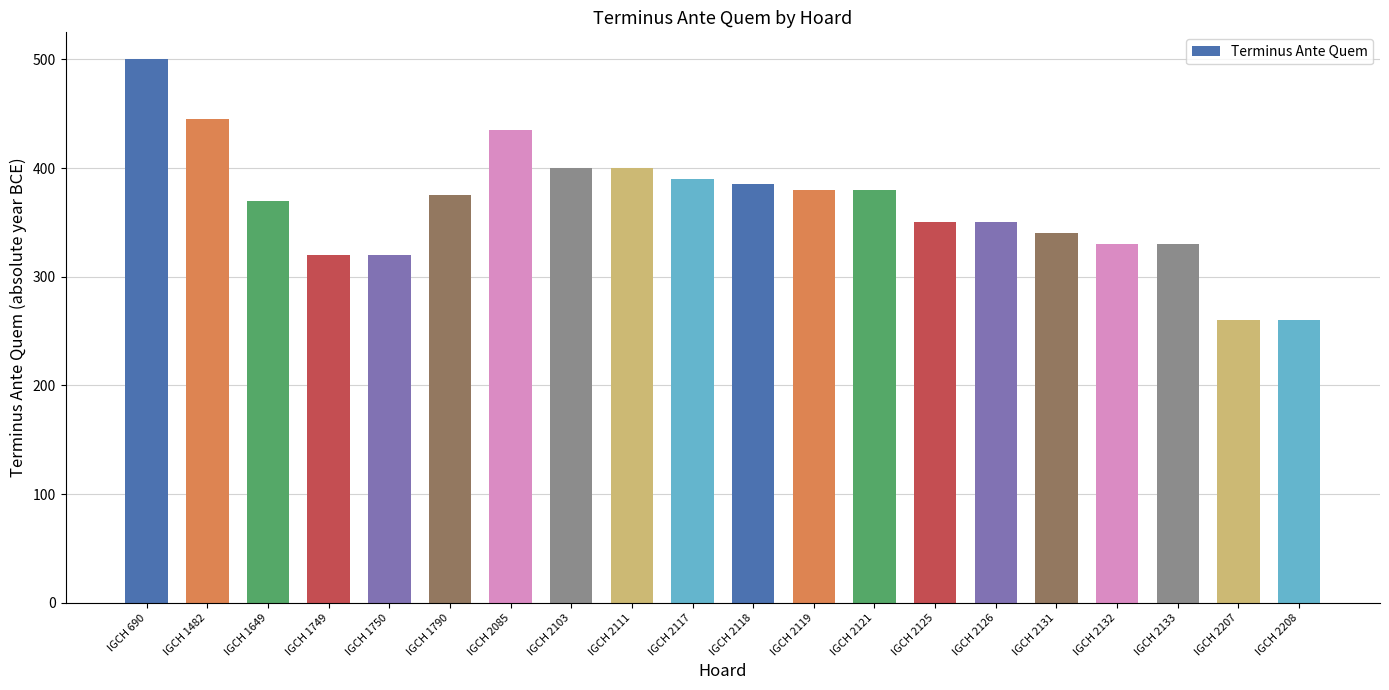

Which has a higher value, IGCH 1790 or IGCH 2133?

IGCH 1790